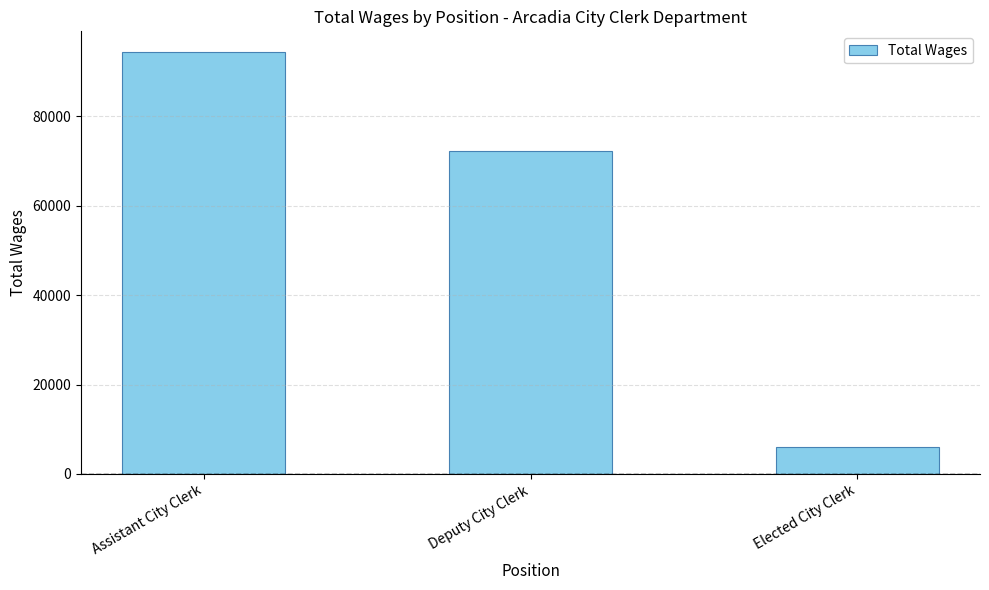

At which category does the chart reach its peak across all series?

Assistant City Clerk